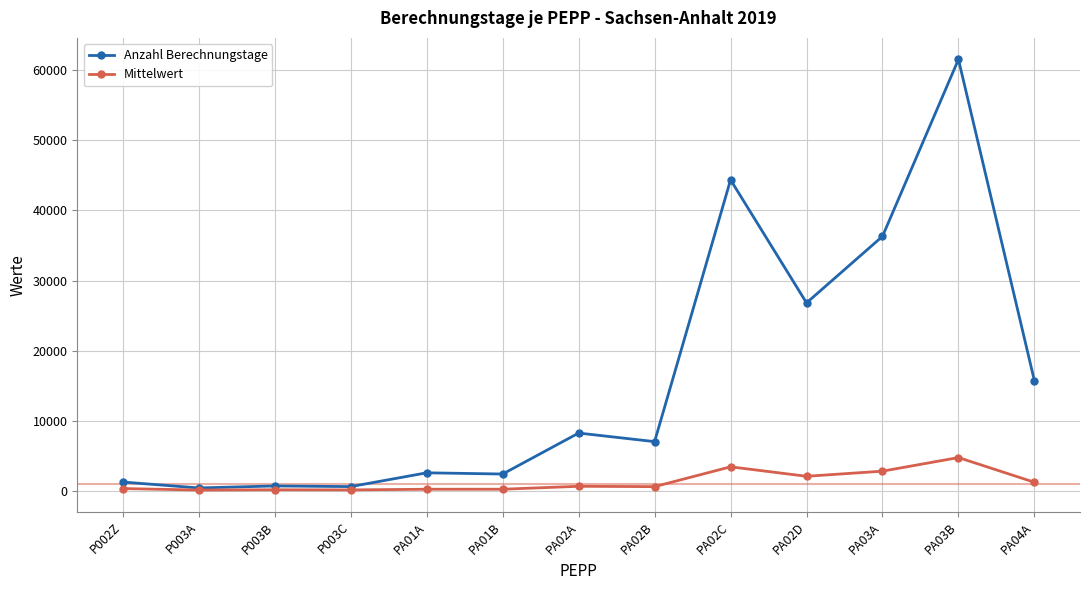

At which label does Anzahl Berechnungstage first exceed 7007?

PA02A